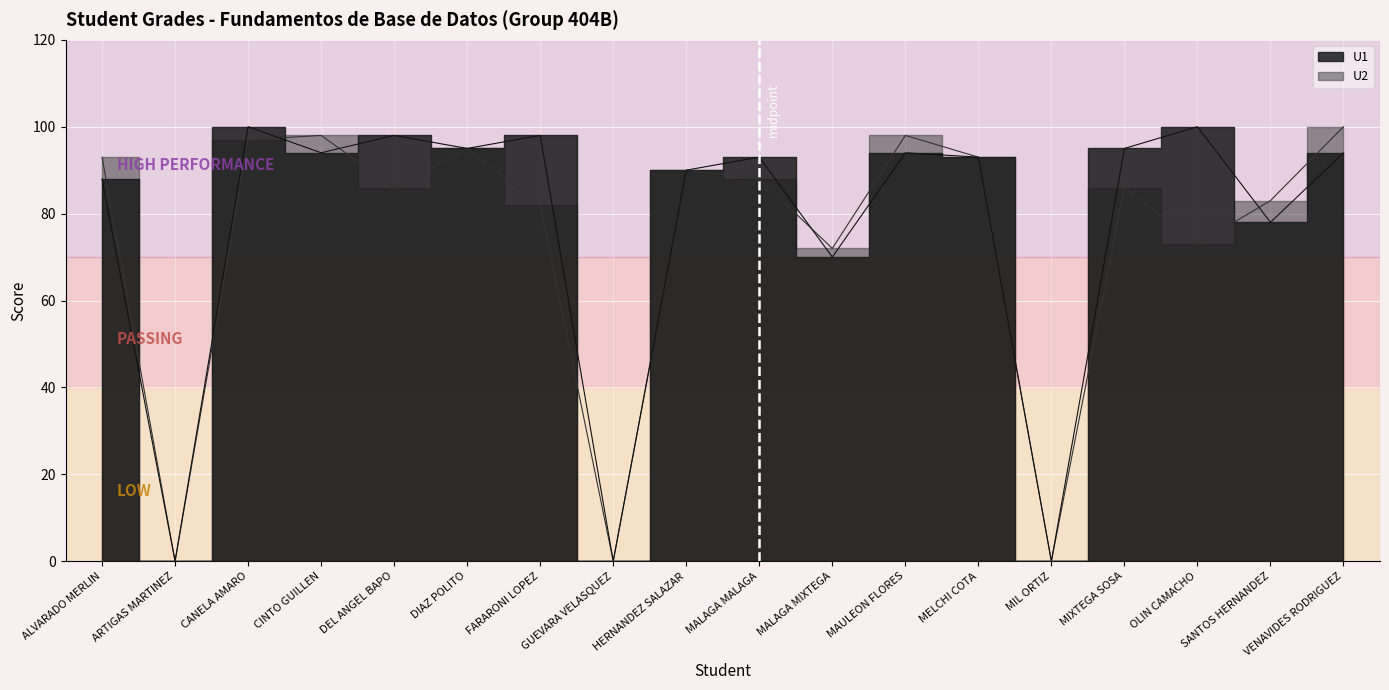

At which category does the chart reach its minimum across all series?

ARTIGAS MARTINEZ